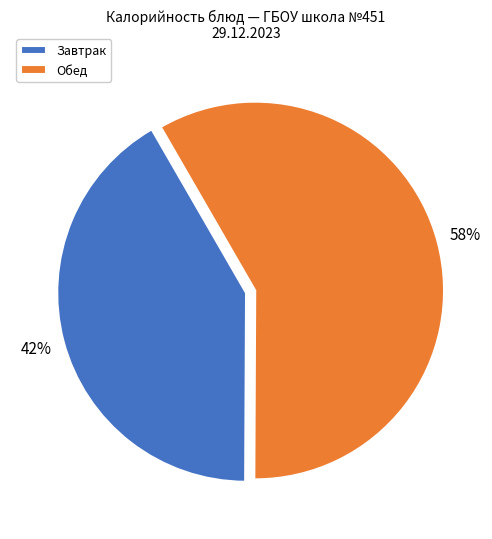

To the nearest percent, what is the combined percentage of Обед and Завтрак?

100%